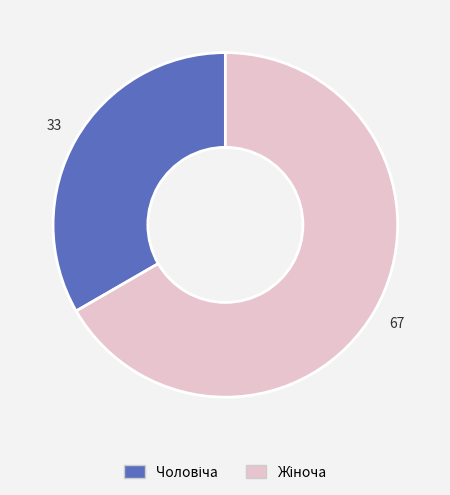

Is there a majority slice in this chart?

Yes